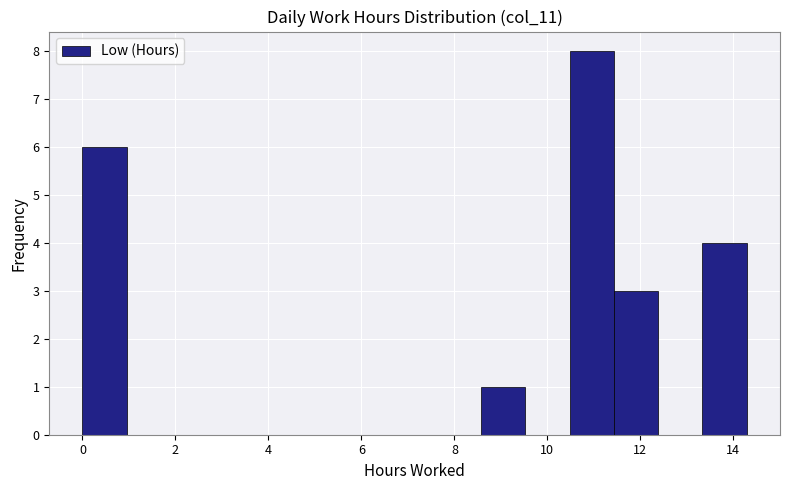

What is the height of the bar covering 11.4 to 12.4 on the x-axis? Neither the bar edges nor the heights are printed on the chart, so give them approximately, as read against the axes.

3